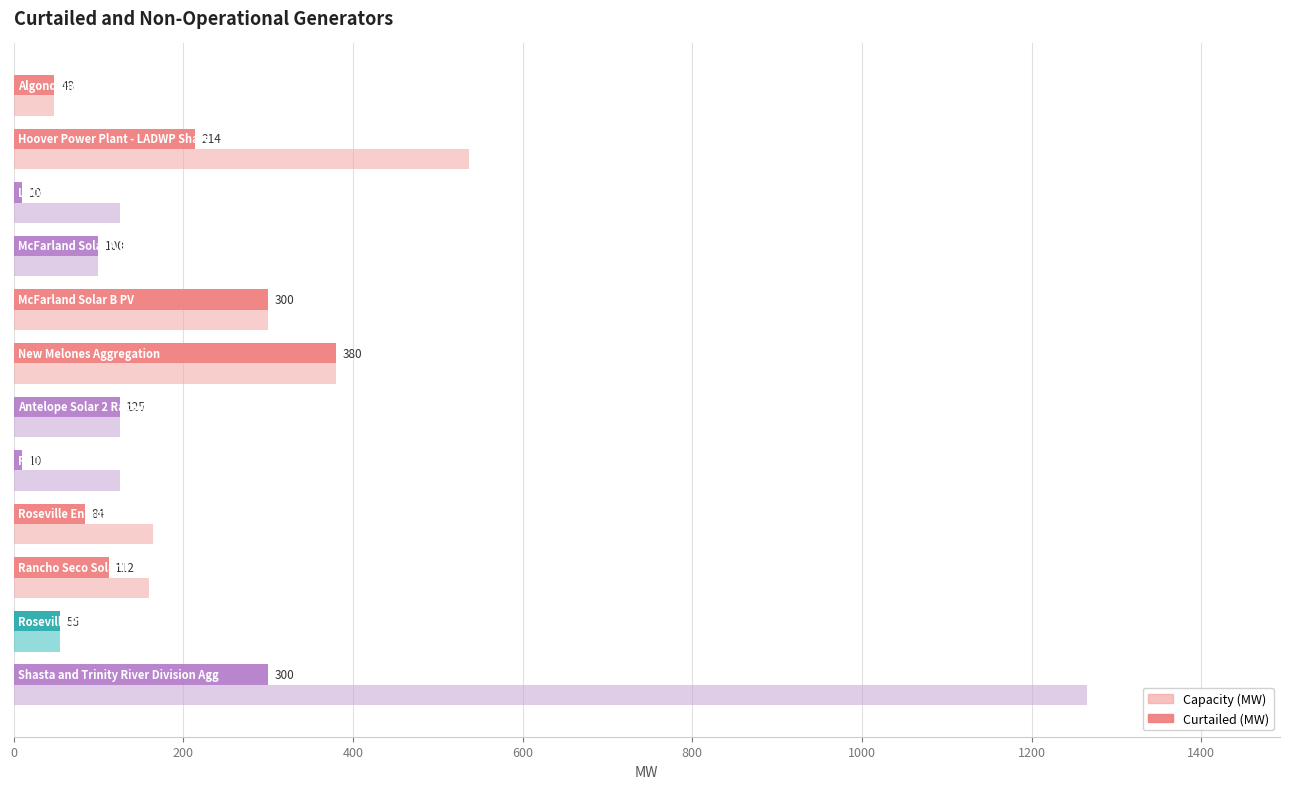

Count the number of data series in this chart.

2